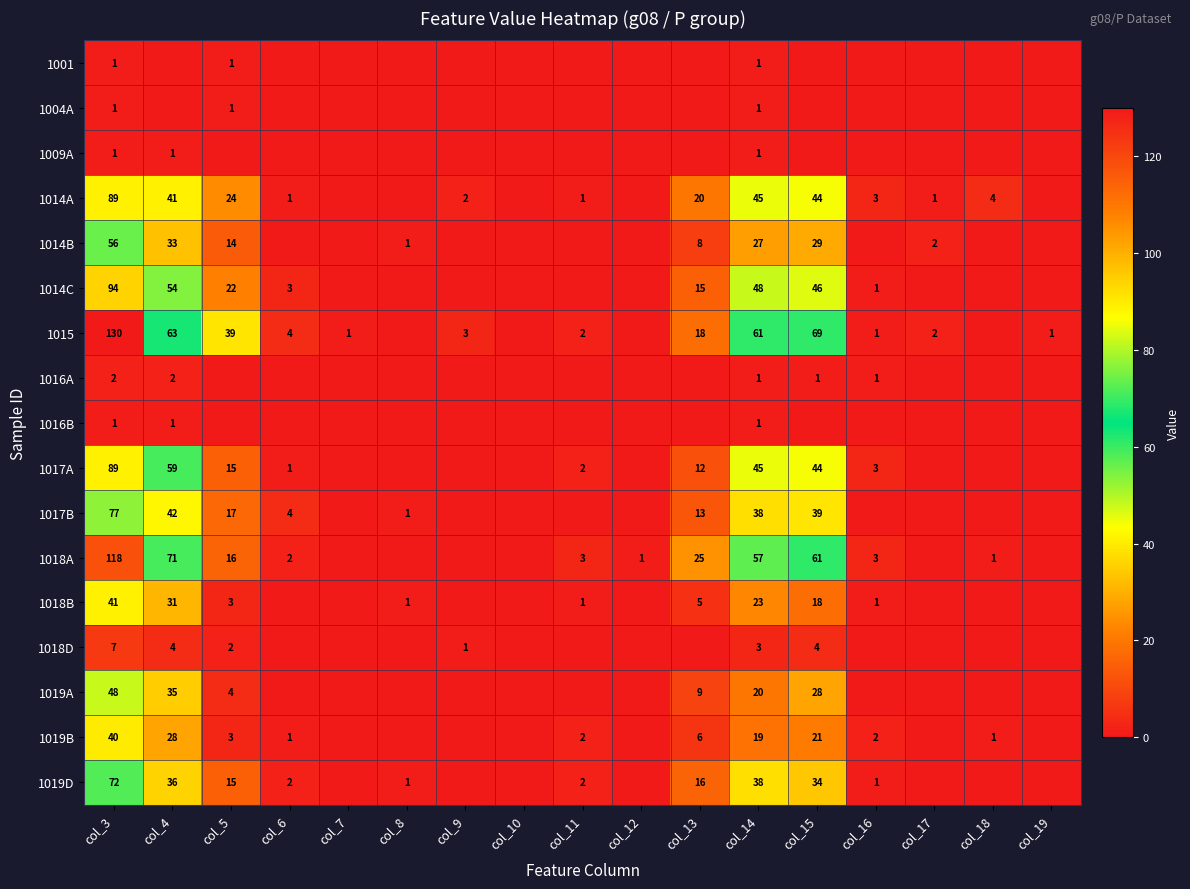

The value of 1018A at col_18 is 2. True or false?

False